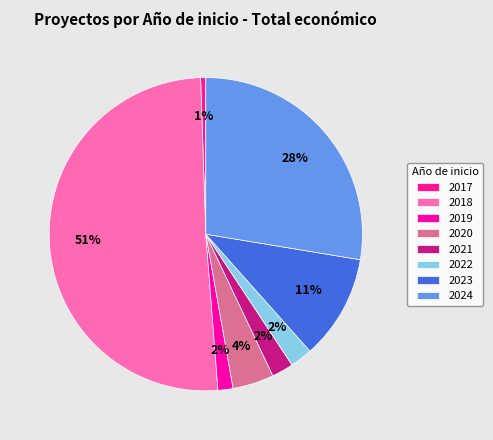

What is the smallest slice in the pie chart?

2017